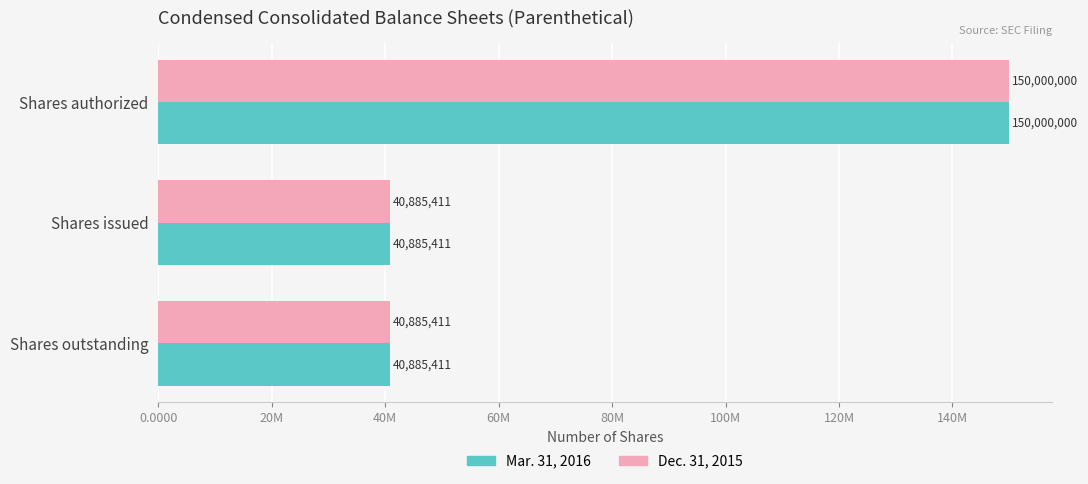

What are all the series names shown in the legend?

Mar. 31, 2016, Dec. 31, 2015